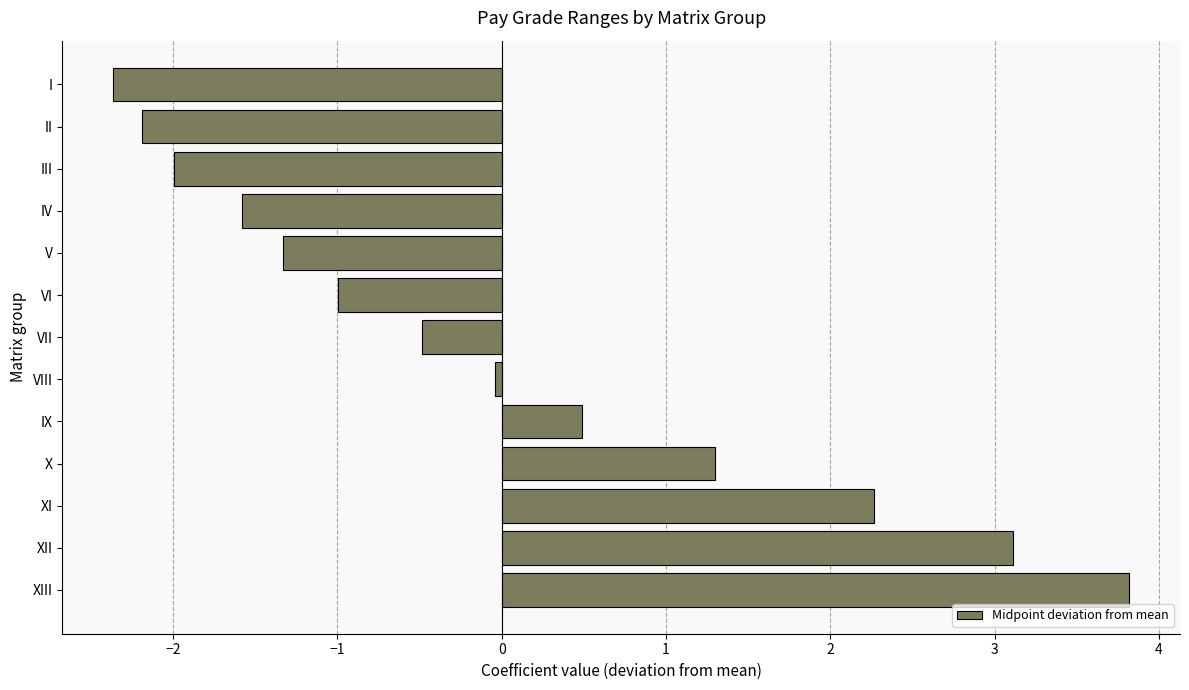

Rank the categories by value from lowest to highest.

I, II, III, IV, V, VI, VII, VIII, IX, X, XI, XII, XIII